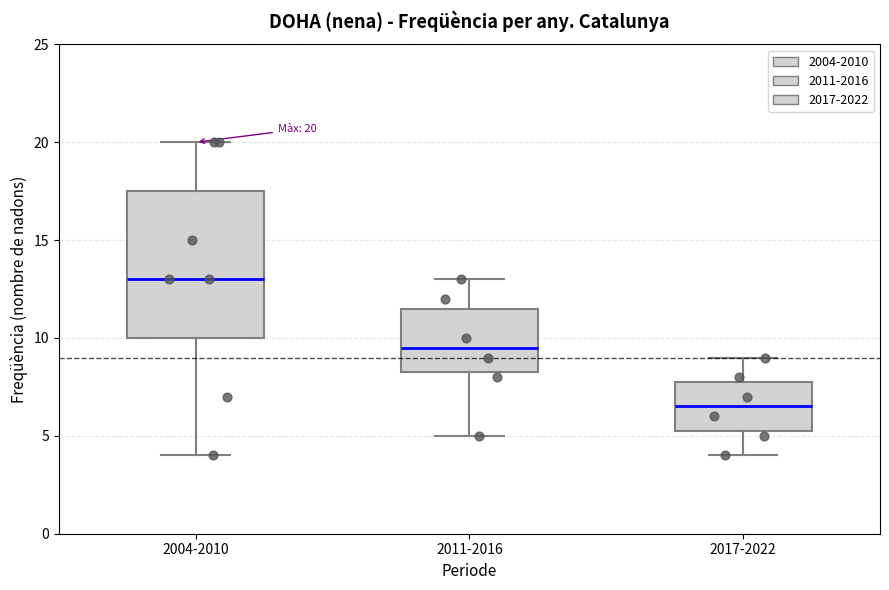

Which box has the lowest median line?

2017-2022